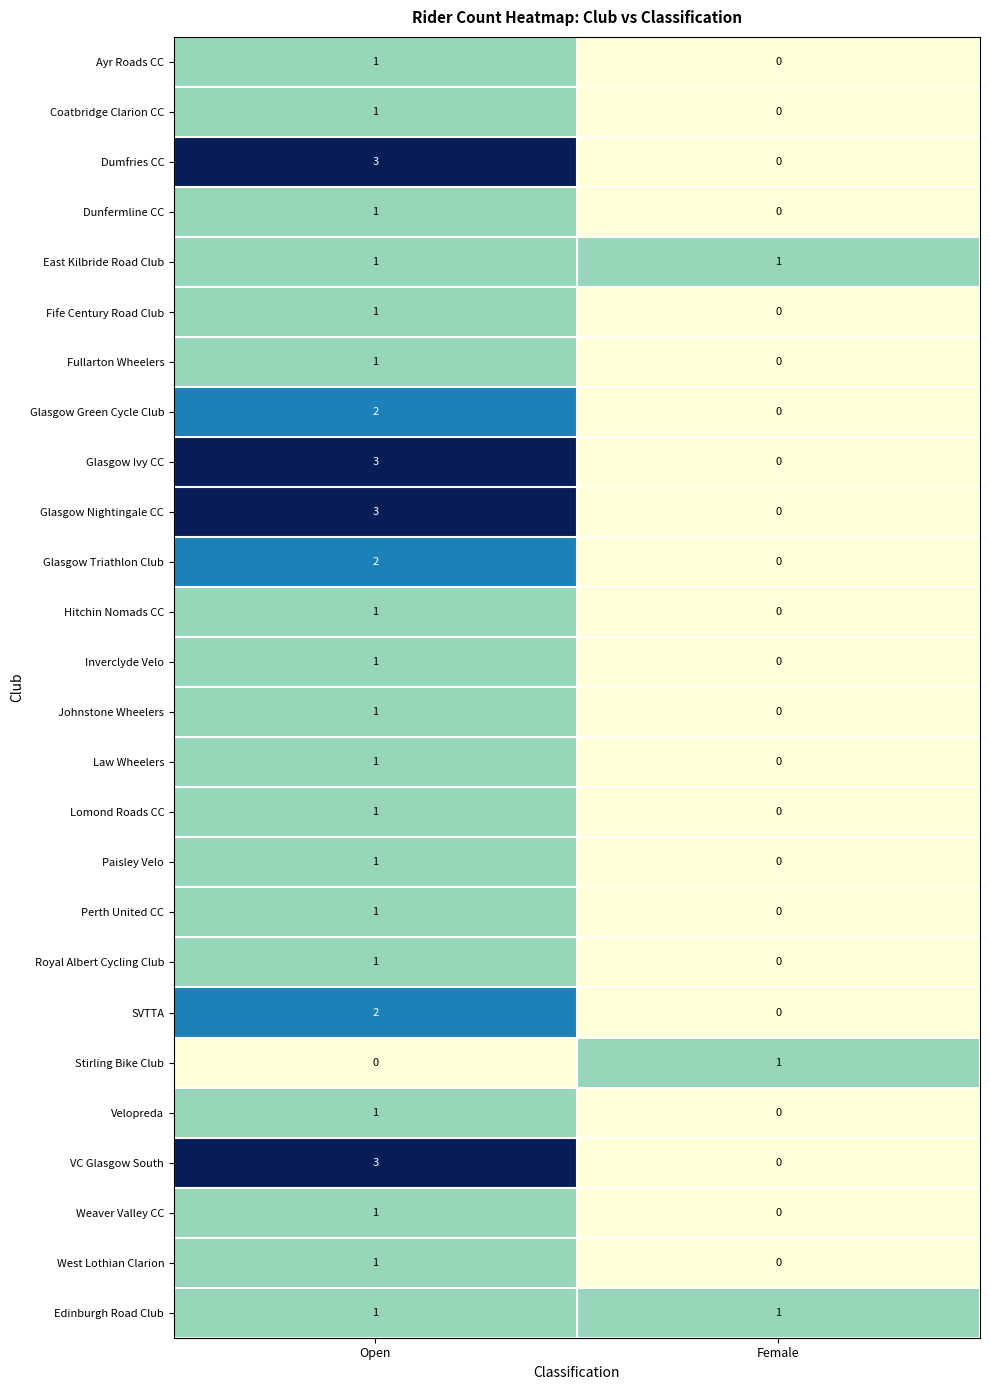

At how many categories does at least one series exceed 0?

2